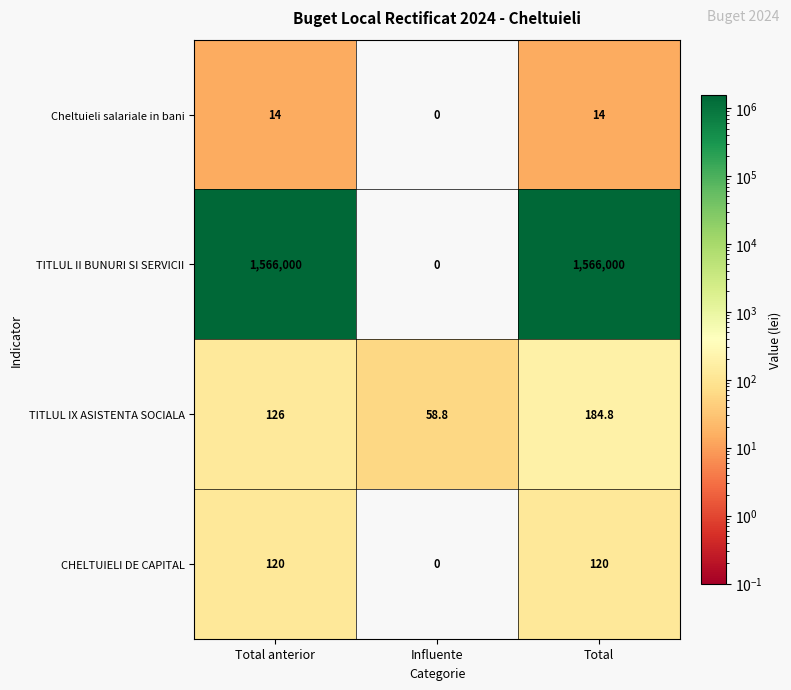

What is the average value of the CHELTUIELI DE CAPITAL series?

80.0